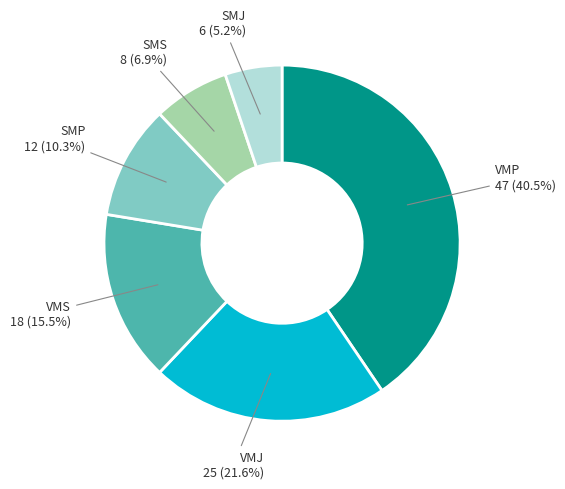

Is there any slice that represents more than half of the pie?

No